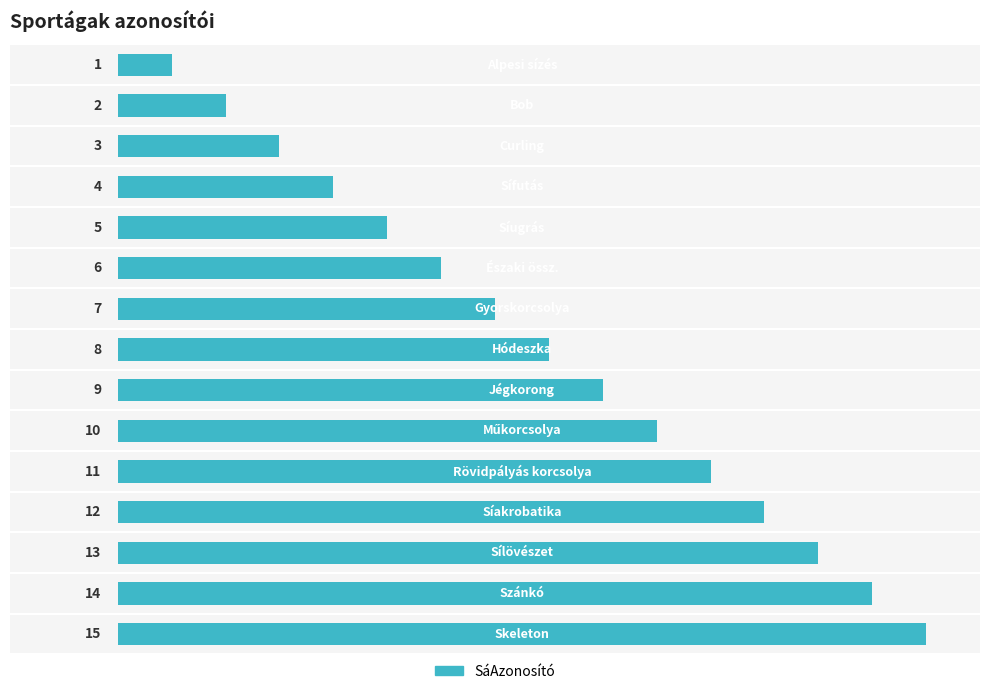

What is the greatest value displayed?

15